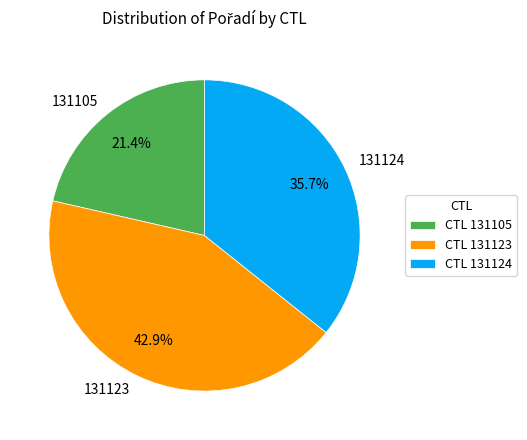

Does 131124 account for over 50% of the chart?

No